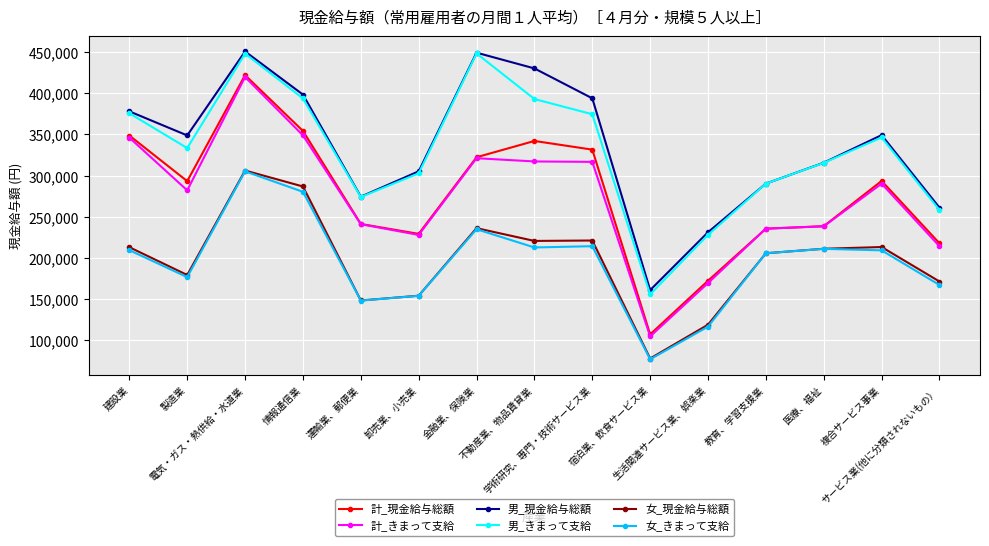

What is the value of the 女_きまって支給 point at the 15th from the left?

167242